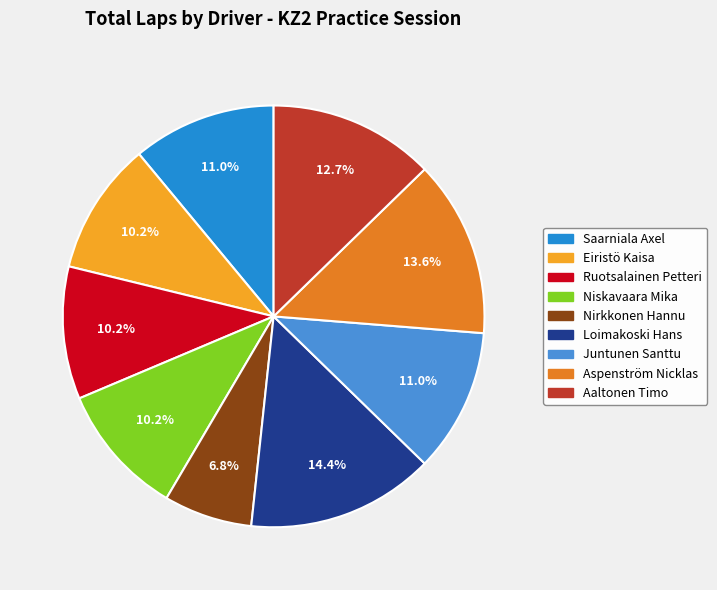

Which has a higher value, Loimakoski Hans or Aspenström Nicklas?

Loimakoski Hans